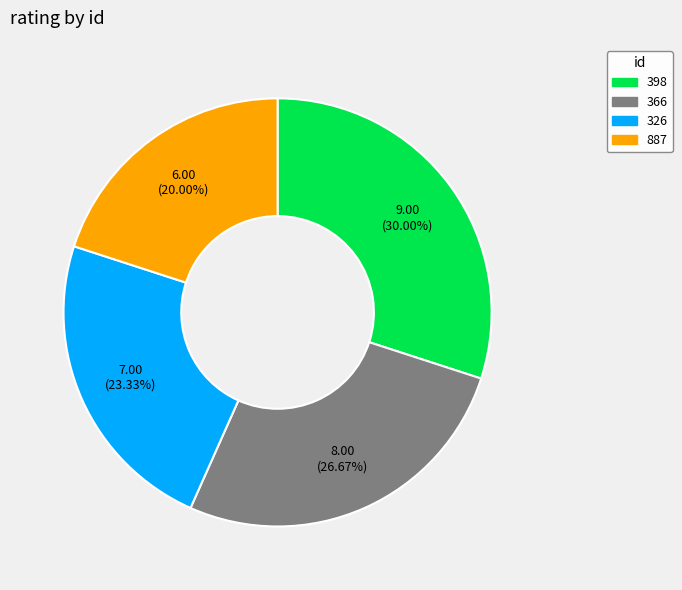

True or false: 398 accounts for 38% of the total.

False